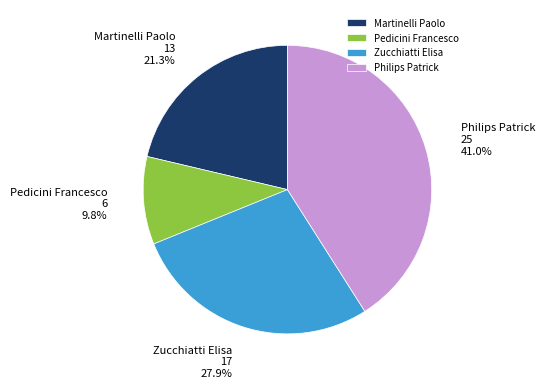

What is the ratio of the value at Pedicini Francesco to the value at Philips Patrick?

0.2